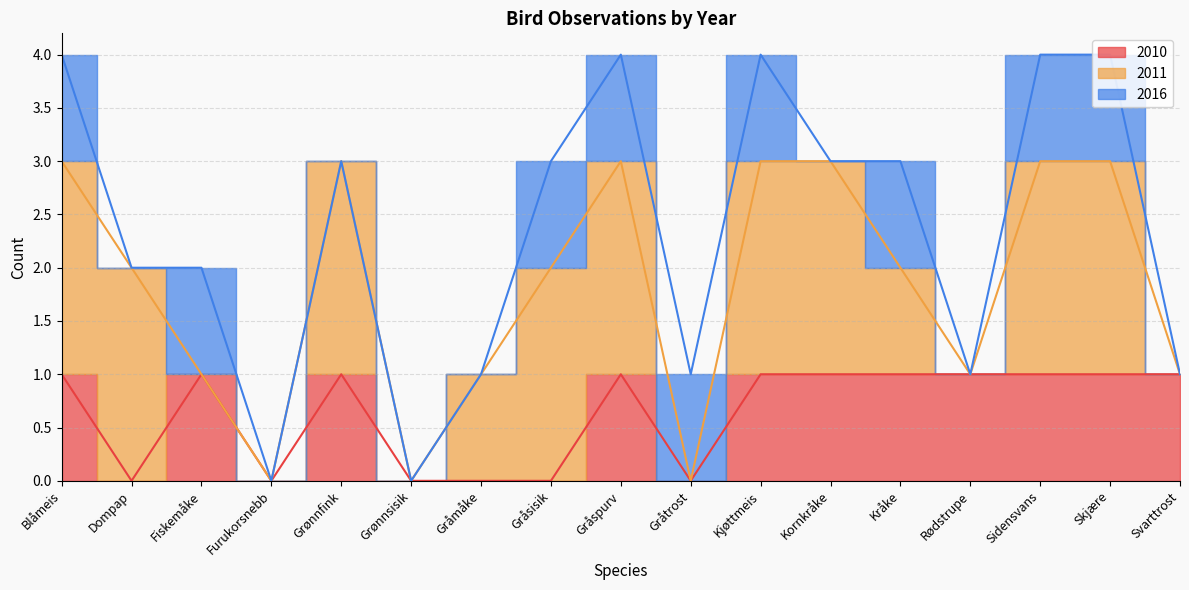

Reading left to right, extract all data points from this chart.

2010: 1	0	1	0	1	0	0	0	1	0	1	1	1	1	1	1	1
2011: 2	2	0	0	2	0	1	2	2	0	2	2	1	0	2	2	0
2016: 1	0	1	0	0	0	0	1	1	1	1	0	1	0	1	1	0